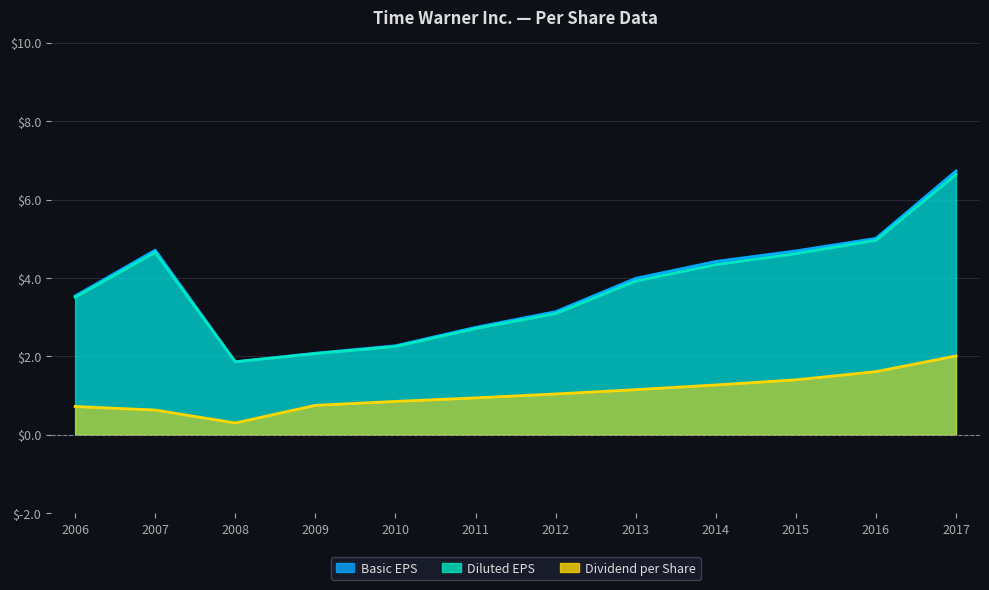

The value of Basic EPS at 2011 is 2.7. True or false?

True